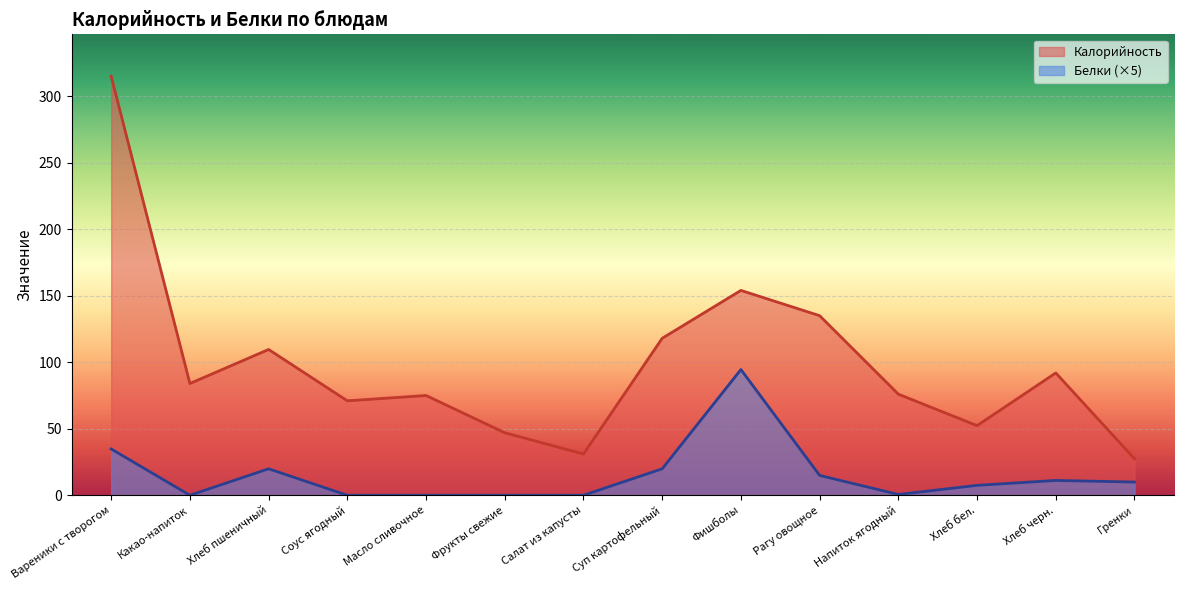

Does the chart display data point markers on the line(s)?

No